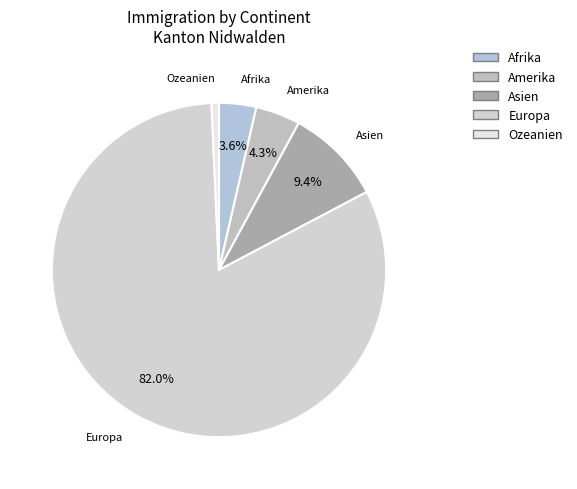

Count the number of slices in the pie.

5